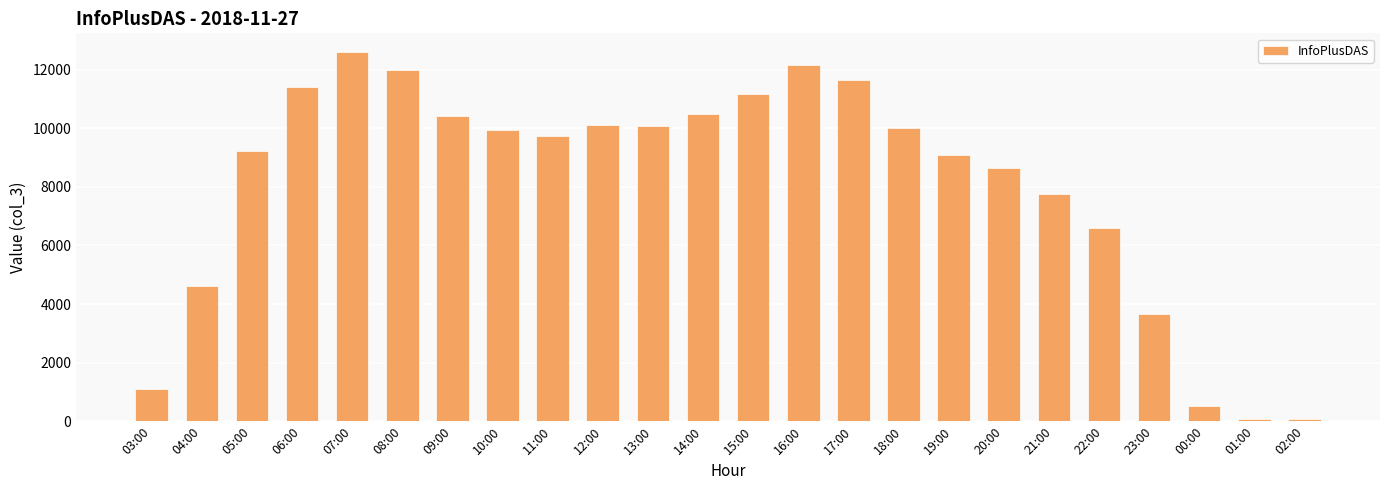

What is the value of the 5th bar from the left?

12612